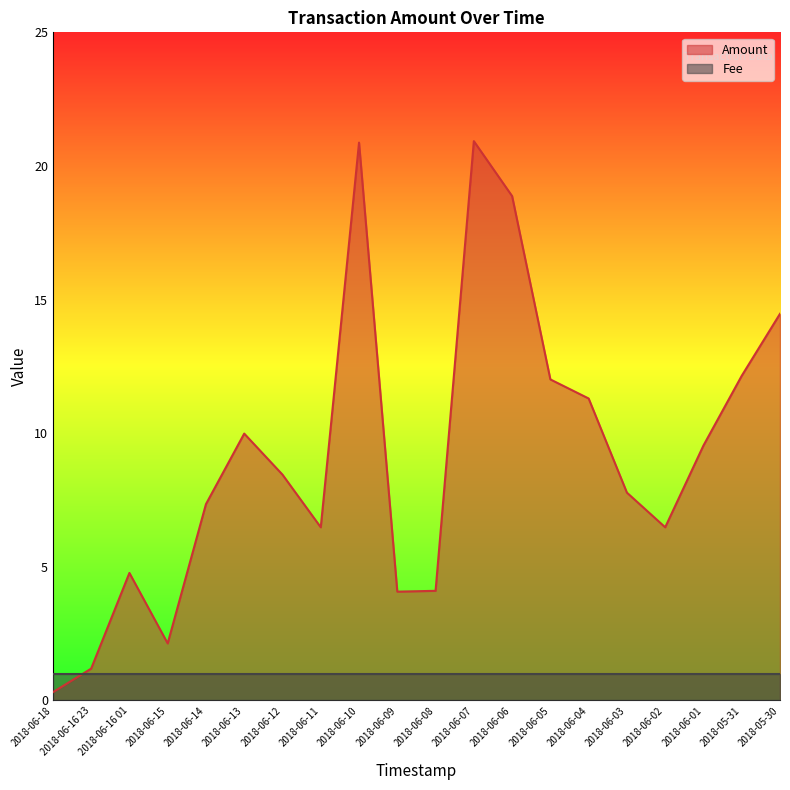

True or false: the data has more than 2 interior local peaks.

True